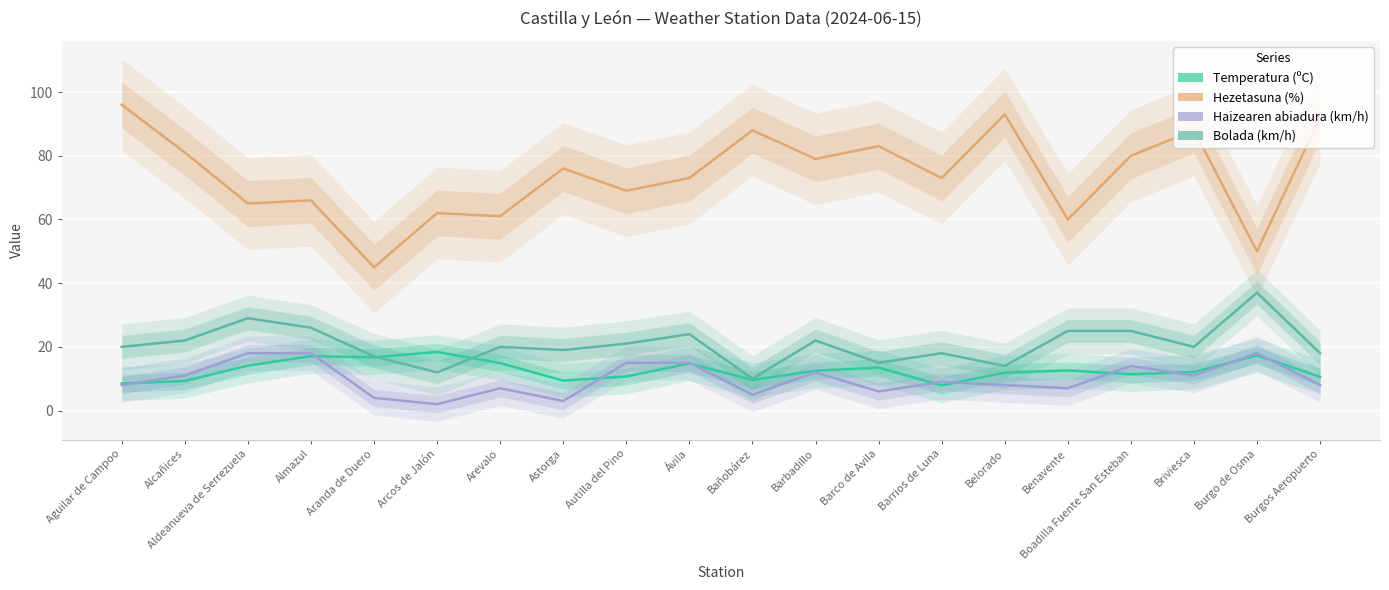

Rank the series at Briviesca from highest to lowest value.

Hezetasuna (%), Bolada (km/h), Temperatura (ºC), Haizearen abiadura (km/h)